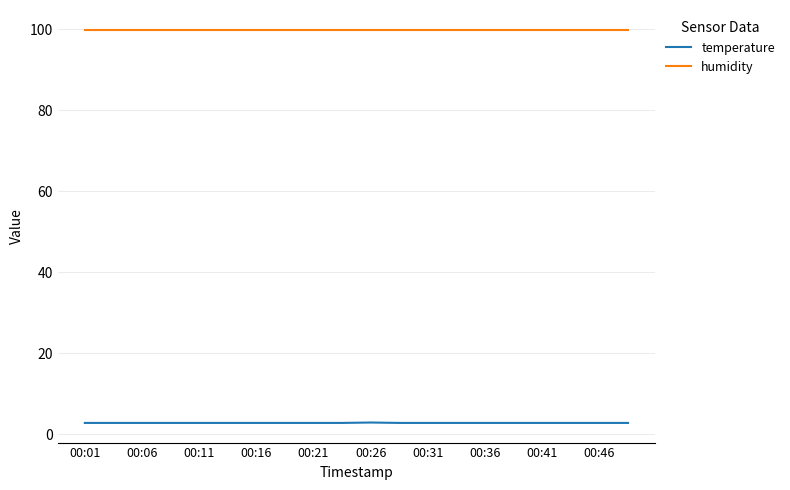

Does the chart display data point markers on the line(s)?

No